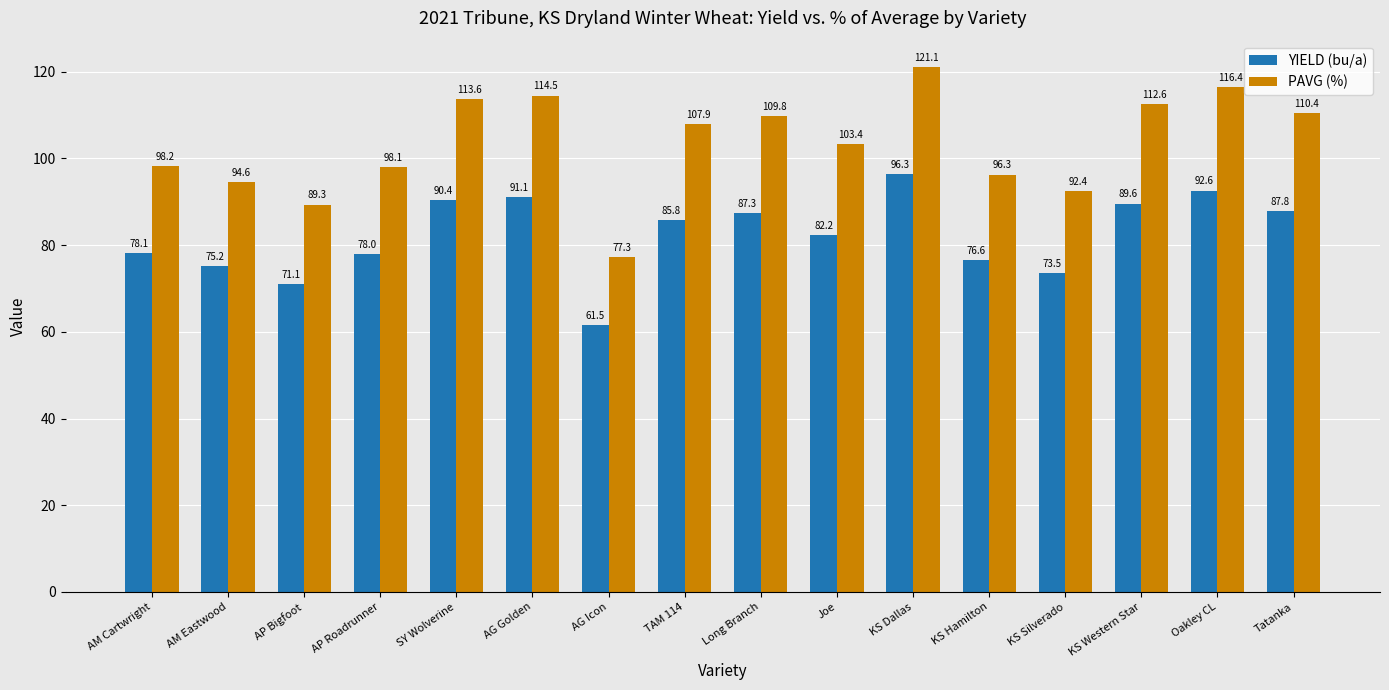

What is the value of the YIELD (bu/a) bar at the 4th from the left?

78.0